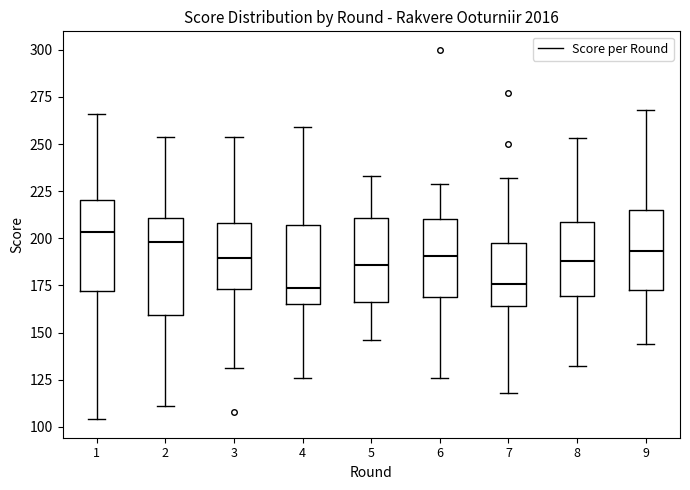

Reading left to right, transcribe this box plot: for each box, give where its median line is, the range the box spans, and where its two whiskers end, as read against the y-axis. The values are not printed on the chart, so give them approximately, as read against the axis.

1: median 205, box 170 to 220, whiskers 105 to 265
2: median 200, box 160 to 210, whiskers 110 to 255
3: median 190, box 175 to 210, whiskers 130 to 255
4: median 175, box 165 to 205, whiskers 125 to 260
5: median 185, box 165 to 210, whiskers 145 to 235
6: median 190, box 170 to 210, whiskers 125 to 230
7: median 175, box 165 to 200, whiskers 120 to 230
8: median 190, box 170 to 210, whiskers 130 to 255
9: median 195, box 175 to 215, whiskers 145 to 270